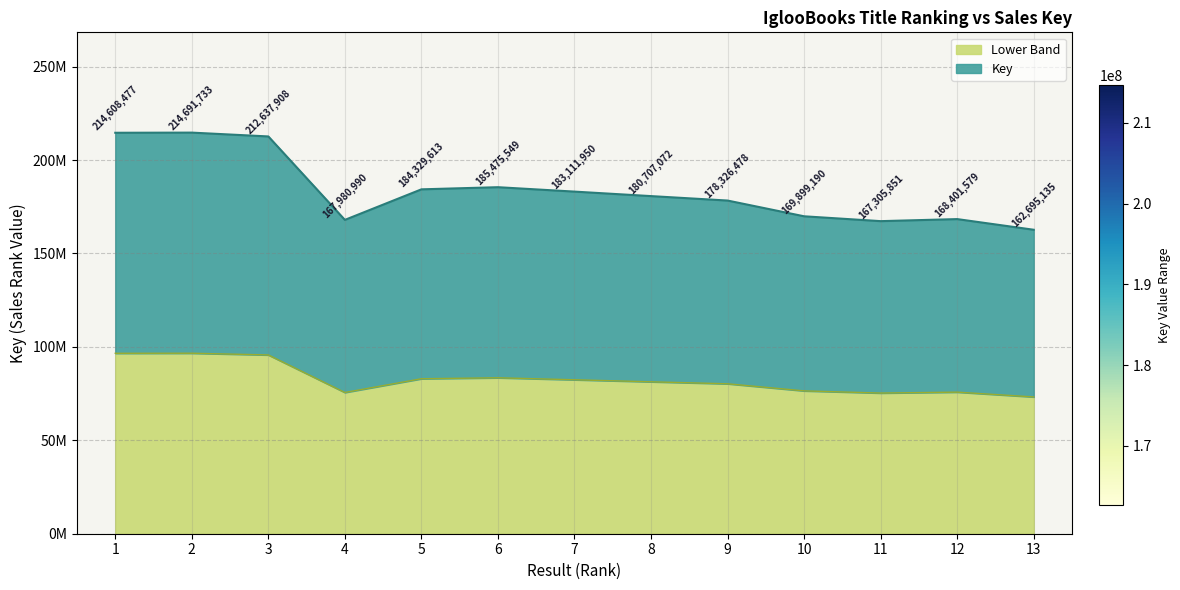

Which category has the highest value across all series?

2